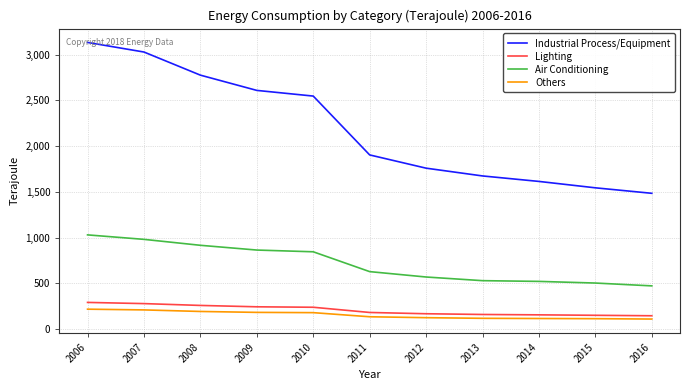

True or false: Lighting and Industrial Process/Equipment intersect in this chart.

False